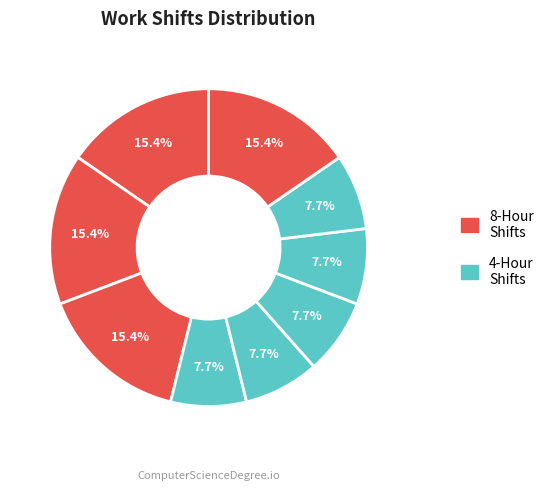

Count the number of slices in the pie.

9